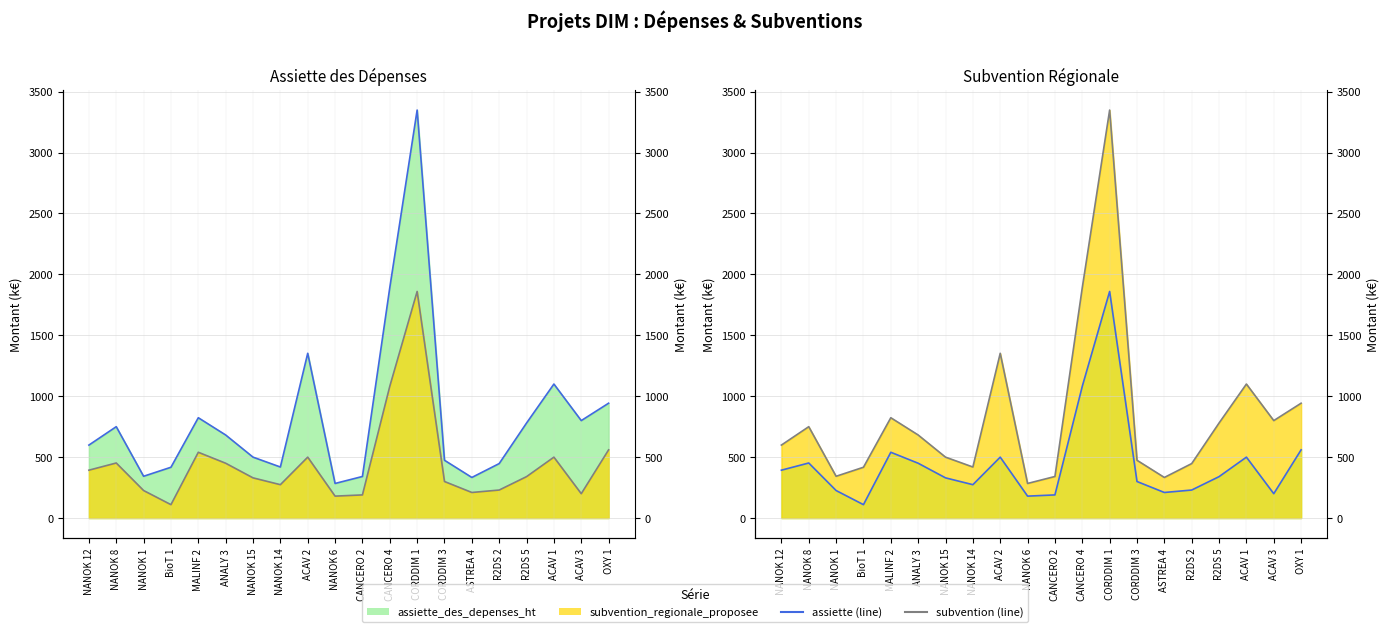

What position from the left is CORDDIM 3?

14